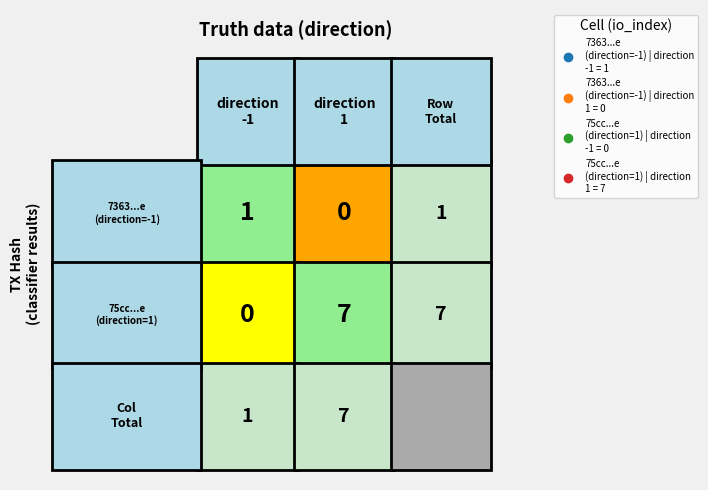

How many categories are shown in the chart?

2